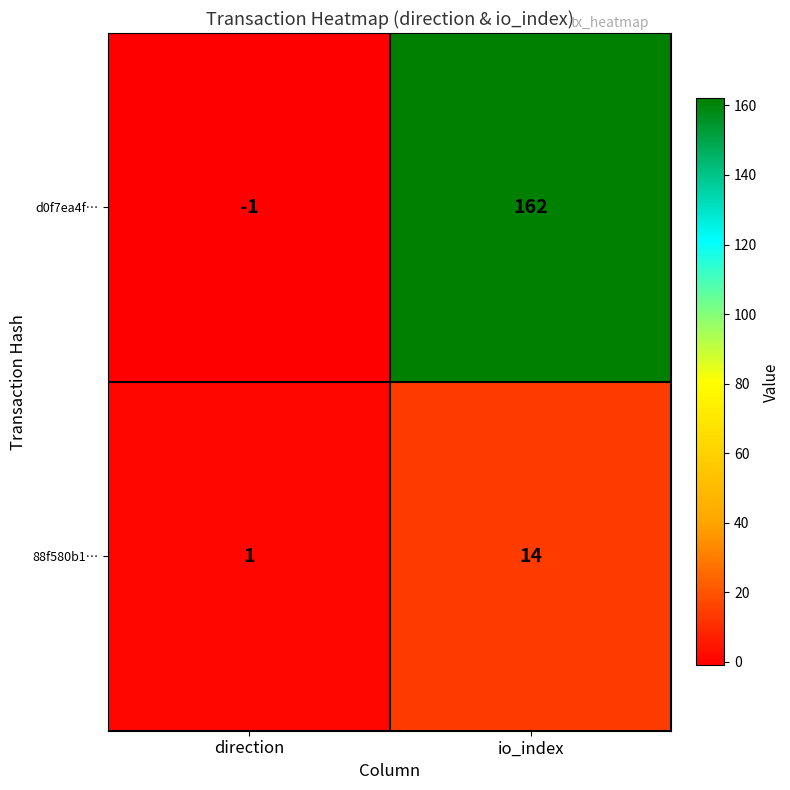

Read the d0f7ea4f… value at io_index, to the nearest 50.

150